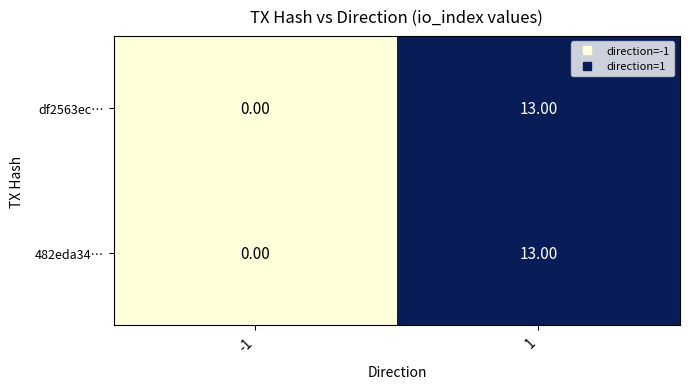

What is the difference between the maximum and minimum values in the df2563ec… series?

13